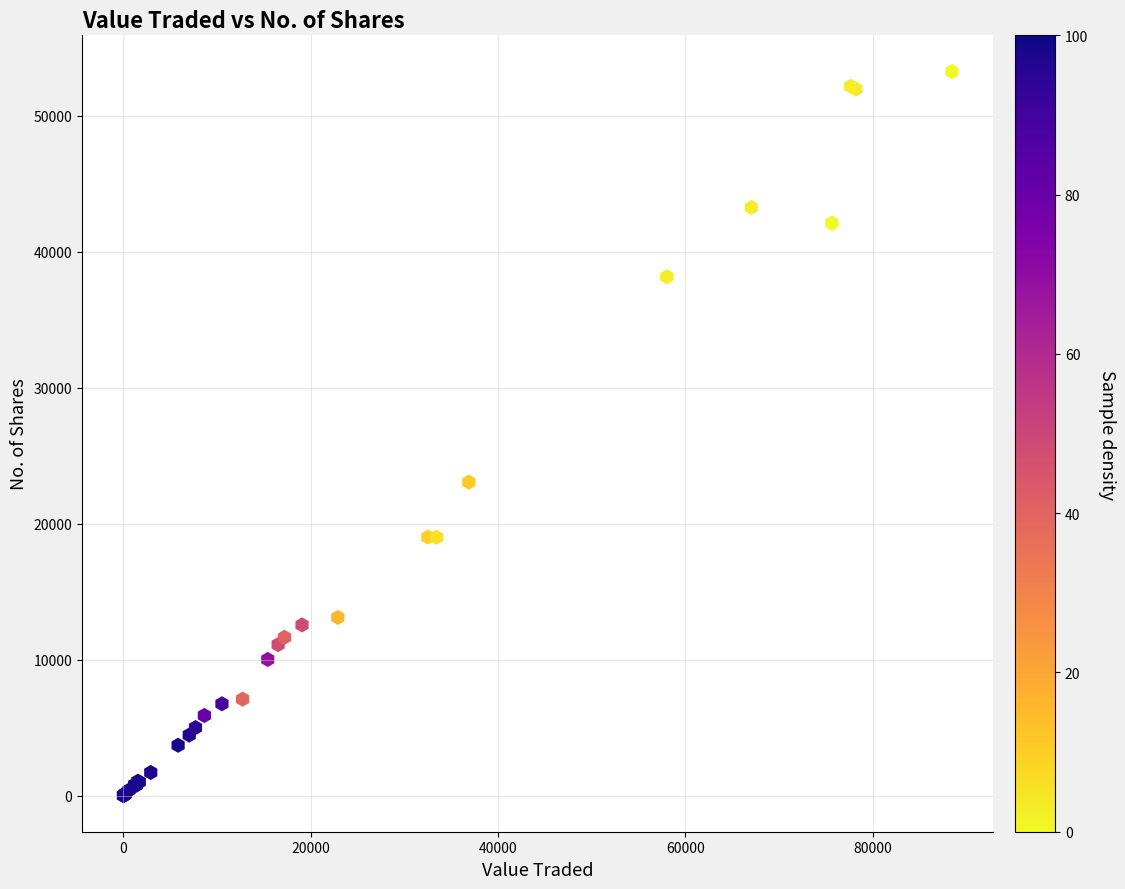

What Y value in the scatter plot is closest to 26622?

23050